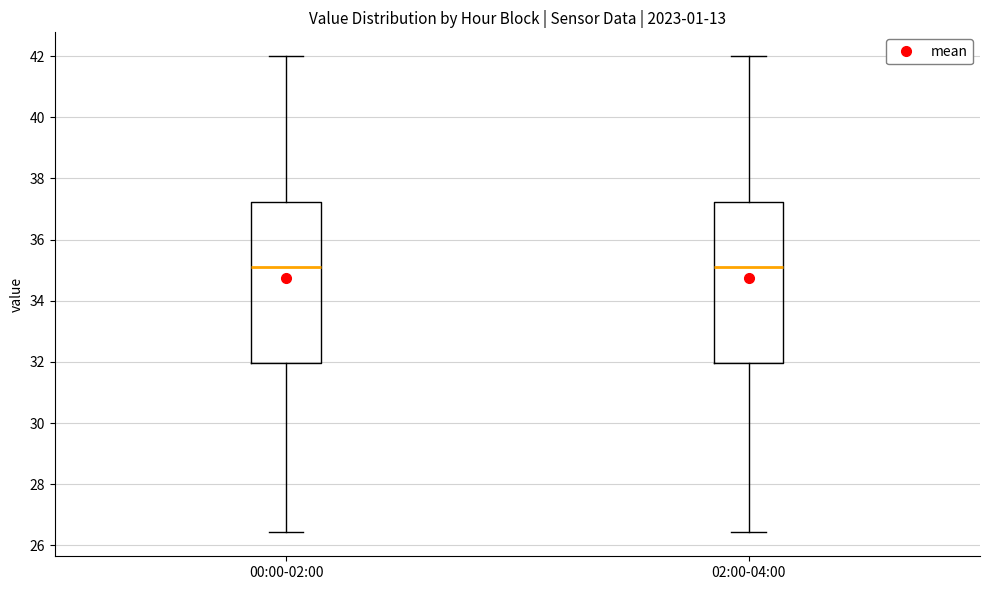

Reading left to right, transcribe this box plot: for each box, give where its median line is, the range the box spans, and where its two whiskers end, as read against the y-axis. The values are not printed on the chart, so give them approximately, as read against the axis.

00:00-02:00: median 35.0, box 32.0 to 37.2, whiskers 26.4 to 42.0
02:00-04:00: median 35.0, box 32.0 to 37.2, whiskers 26.4 to 42.0